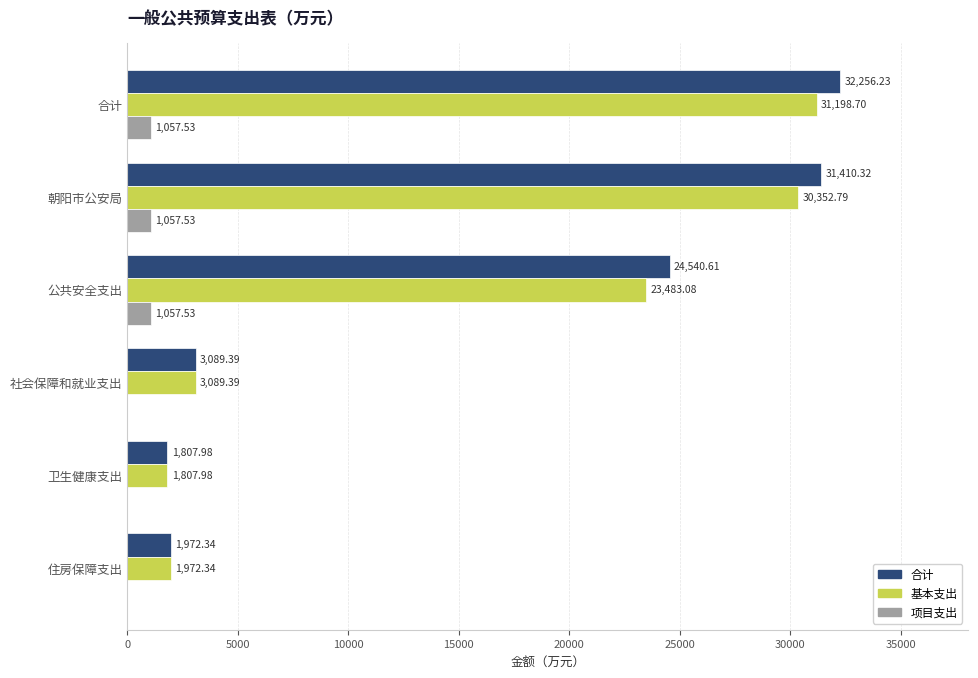

What is the sum of the 项目支出 values at 公共安全支出 and 合计?

2115.1